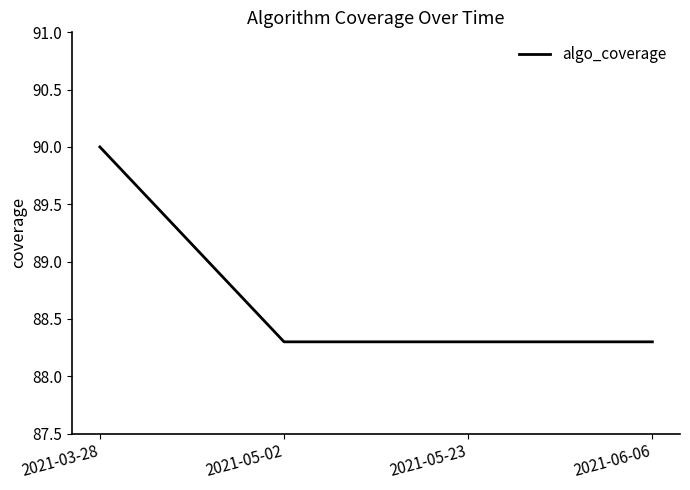

What position from the right is 2021-05-23?

2